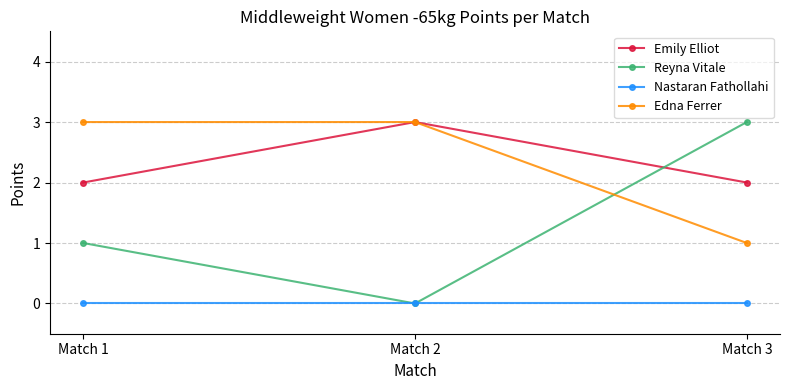

At how many categories does at least one series exceed 2?

3